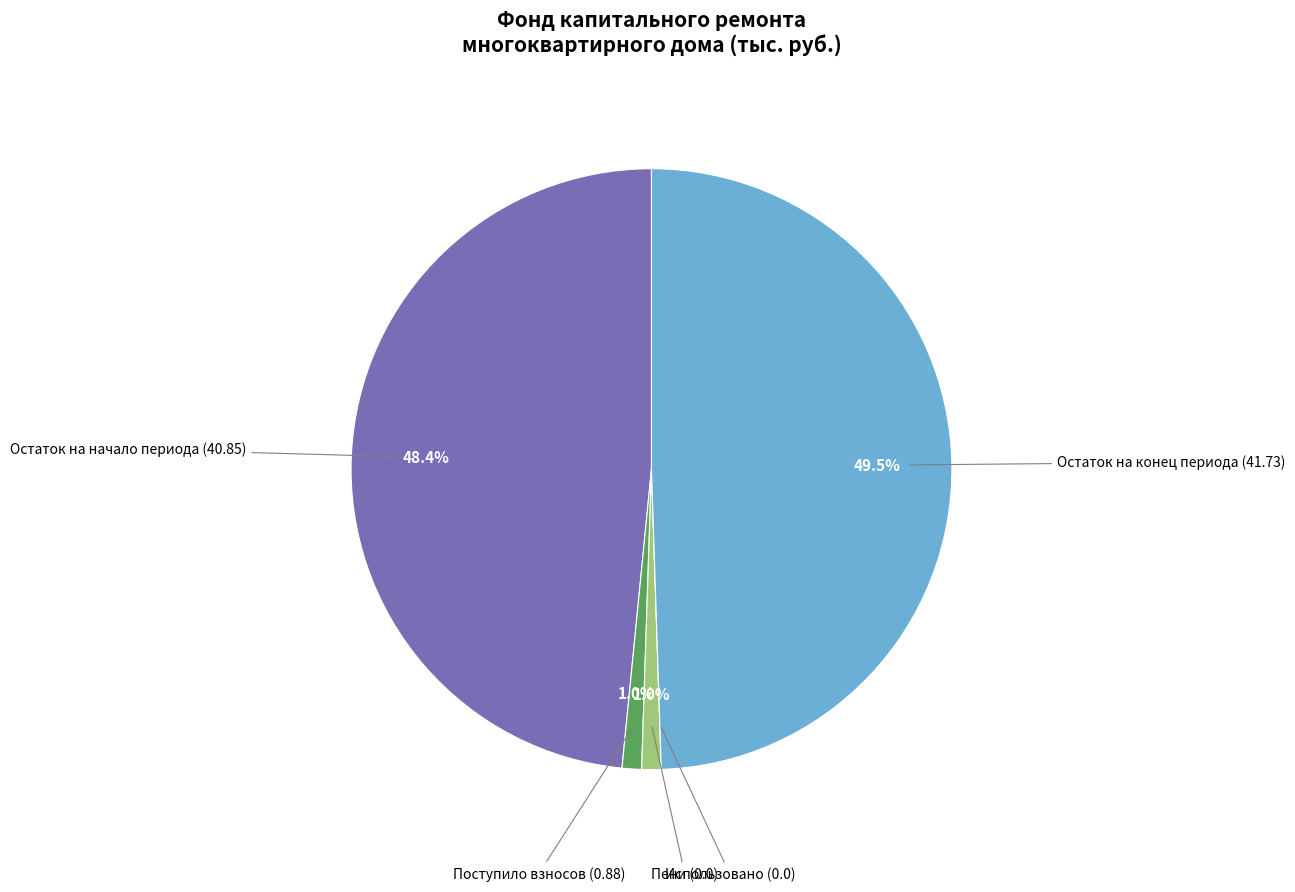

Combined, do Остаток на начало периода (40.85) and Пени (0.0) account for over 50%?

No